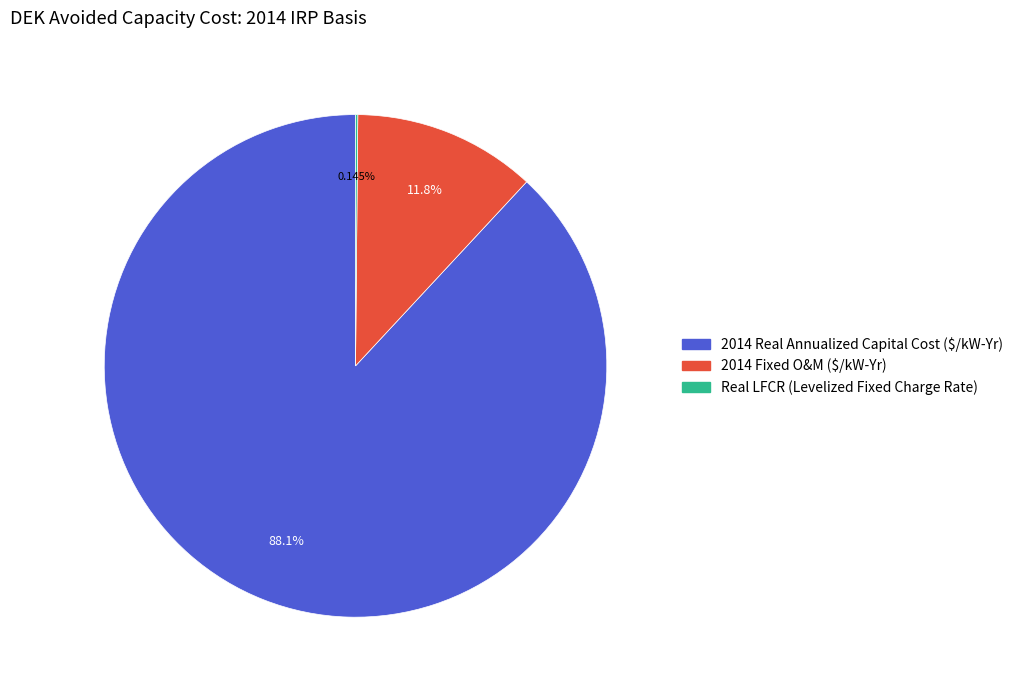

Is it true that 2014 Real Annualized Capital Cost ($/kW-Yr) is 88% of the pie?

True